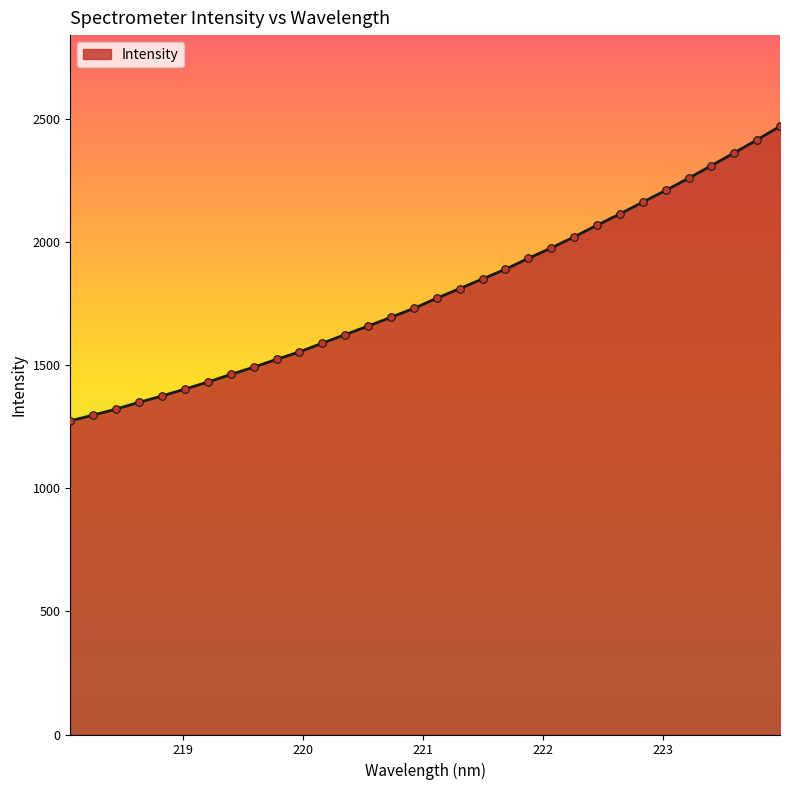

What is the difference between the maximum and minimum values?

1195.6